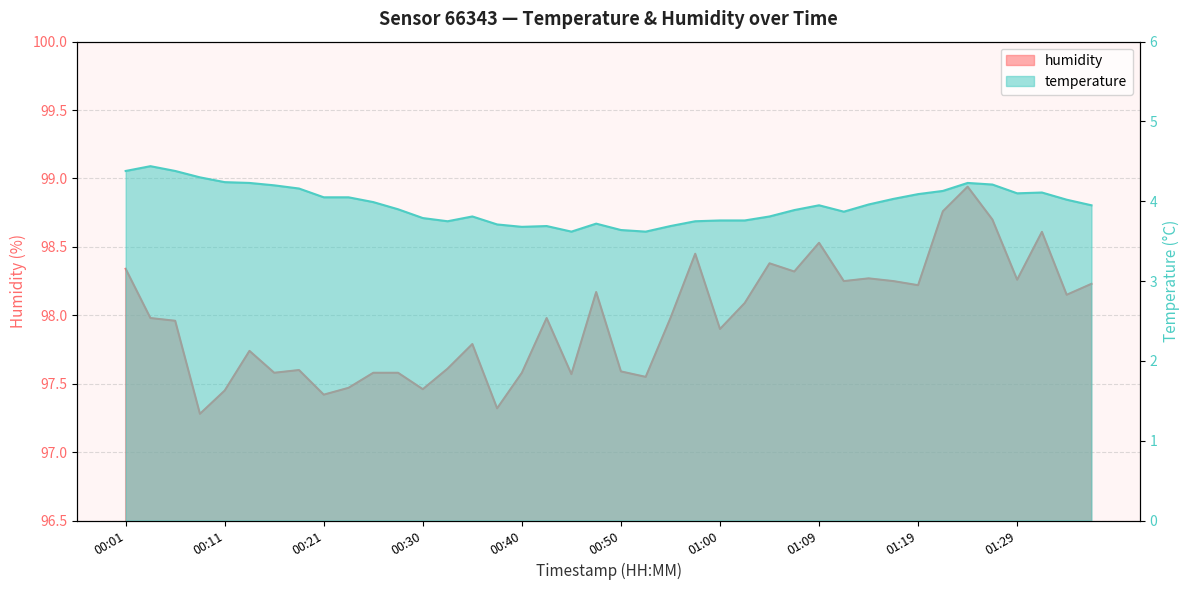

What is the difference between the temperature values at 00:13 and 01:02?

0.5